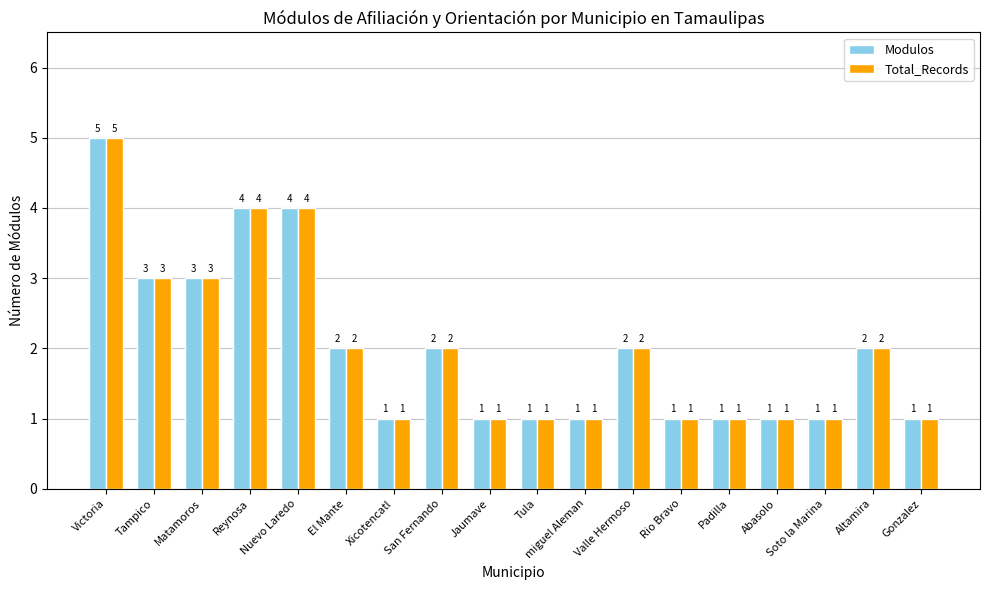

What is the label of the 10th bar from the left?

Tula